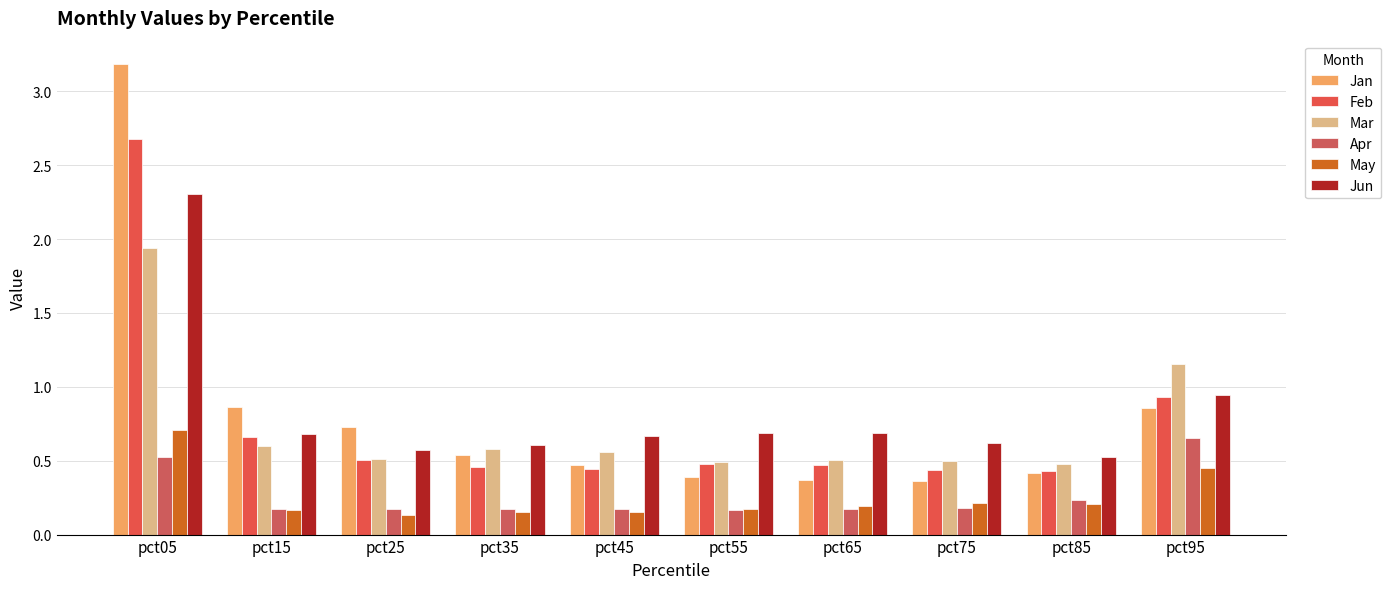

At which label is Mar closest to 1?

pct95